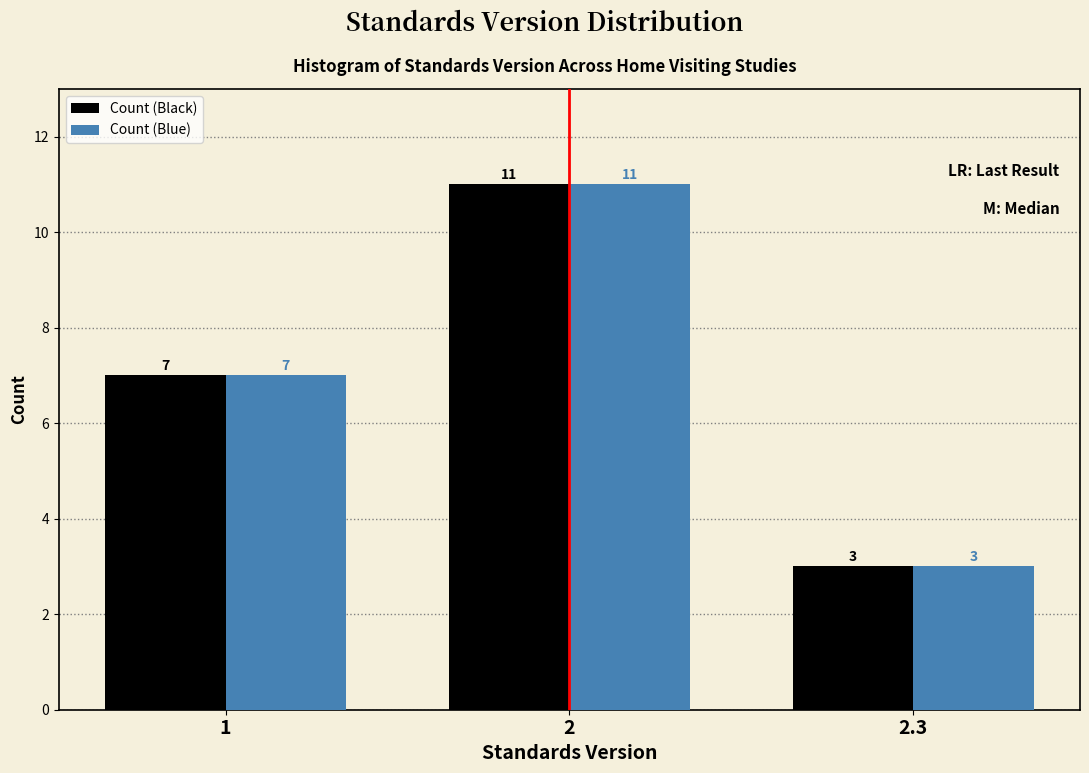

Reading left to right, transcribe all the data shown in this chart.

Count (Black): 7	11	3
Count (Blue): 7	11	3